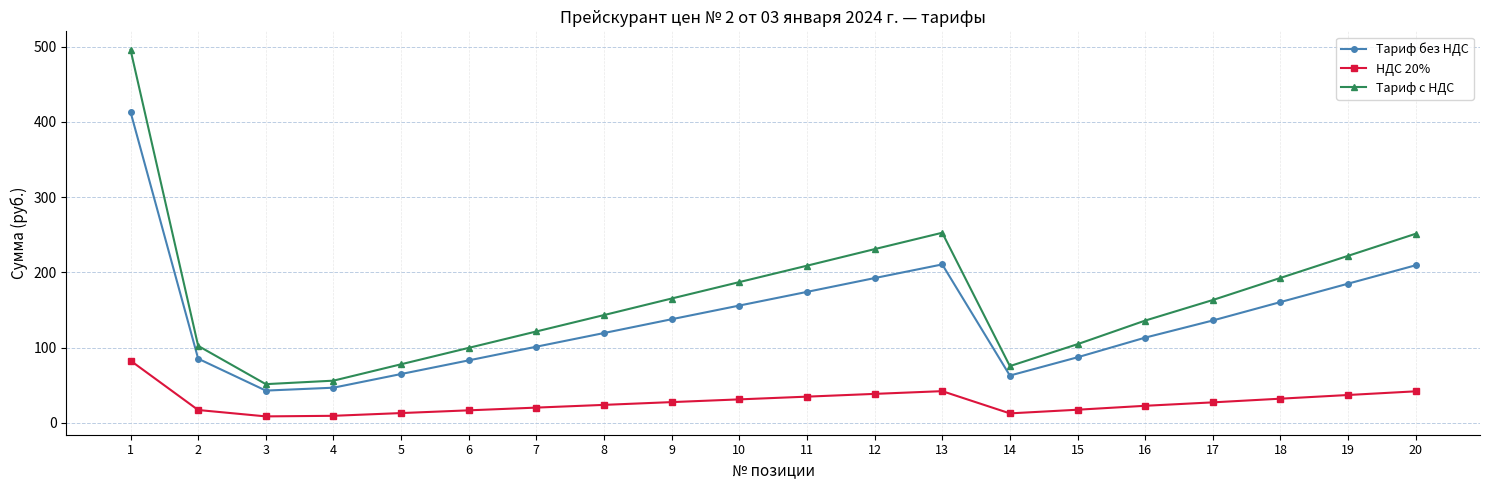

At which category does the chart reach its peak across all series?

1